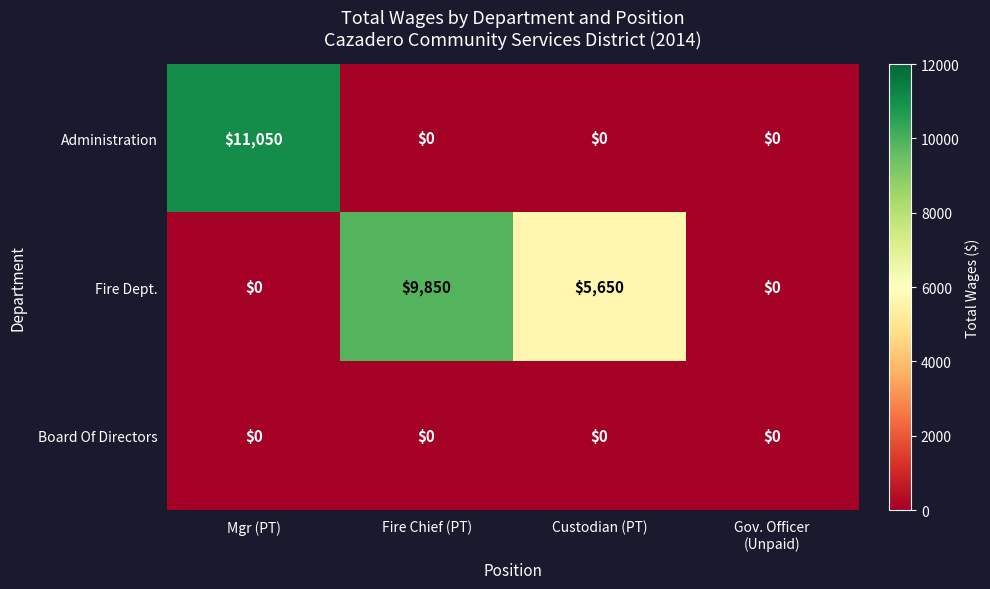

Which series has the widest spread of values?

Administration